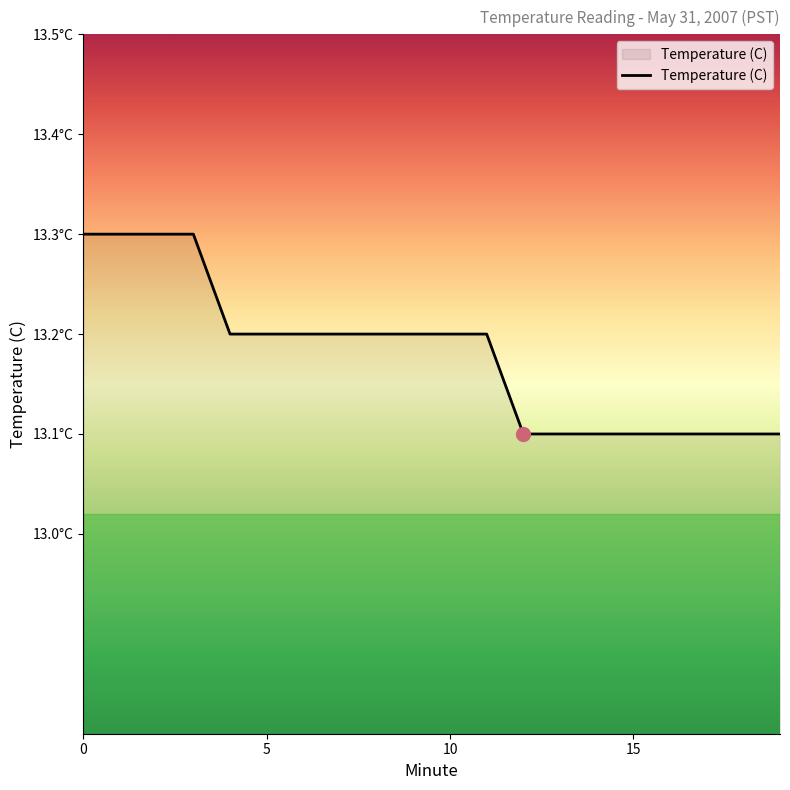

What is the difference between the second highest and minimum values?

0.2